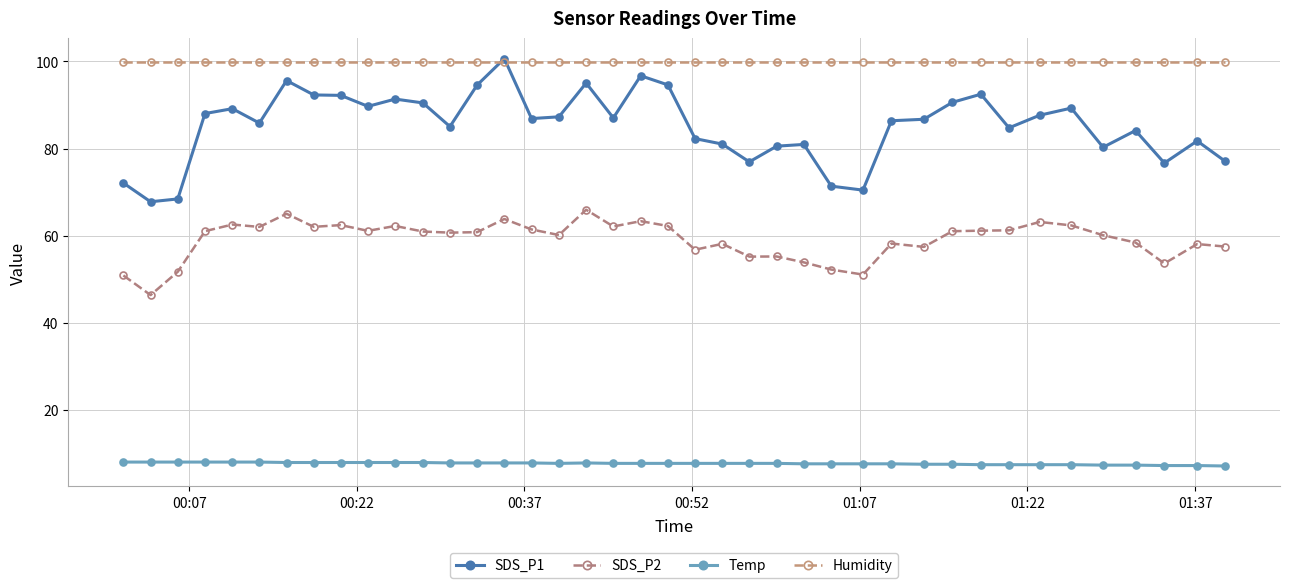

Does the chart have visible grid lines?

Yes